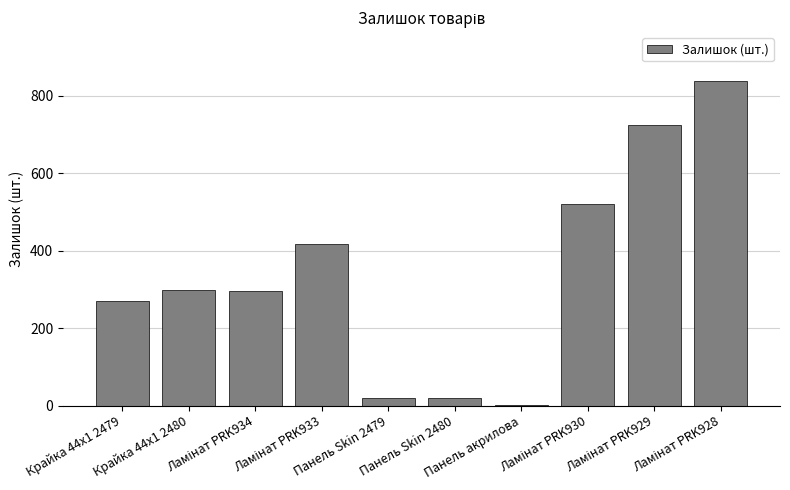

What is the maximum value shown in the chart?

839